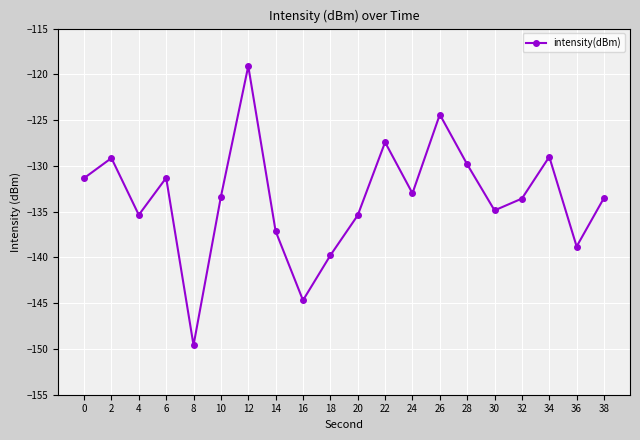

What is the change in value from 4 to 24?

+2.4